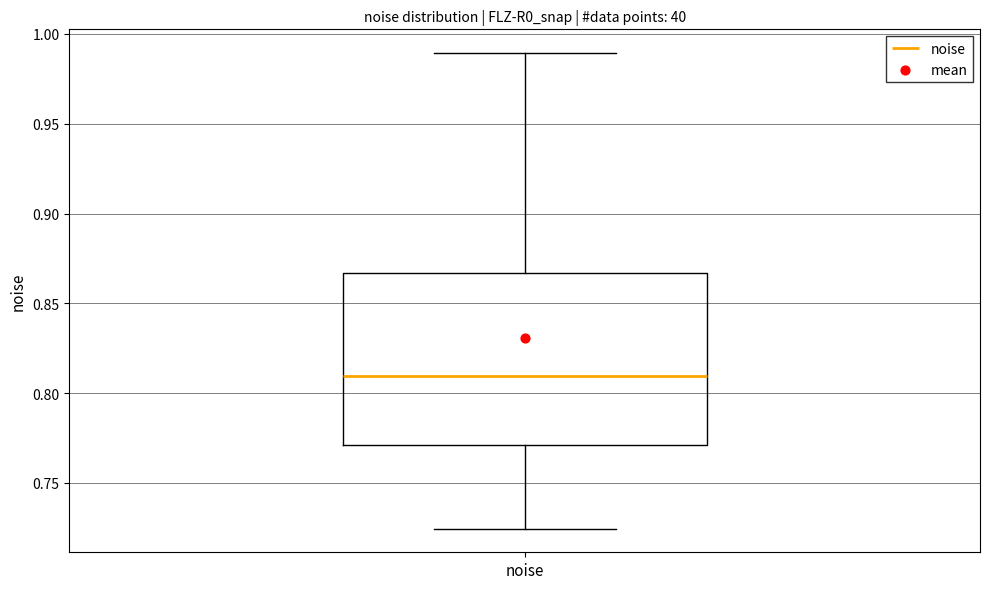

Read this box plot against the y-axis: the position of the median line, the range covered by the box, and the ends of both whiskers. The values are not printed on the chart, so give them approximately, as read against the axis.

median 0.810, box 0.770 to 0.865, whiskers 0.725 to 0.990